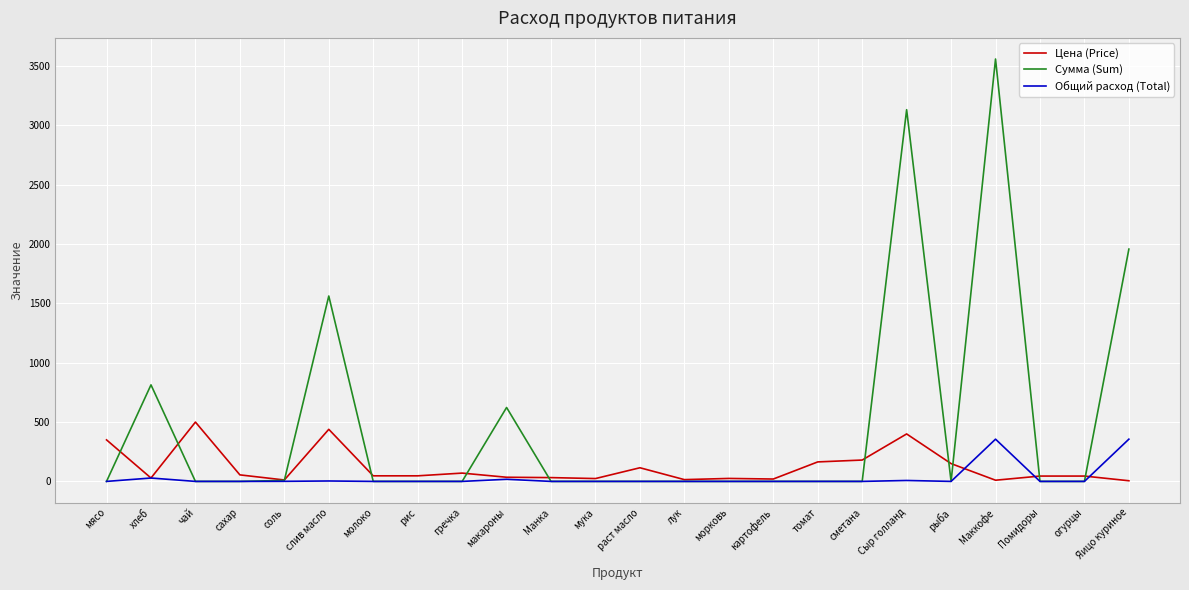

At which category is the sum across all series the highest?

Маккофе